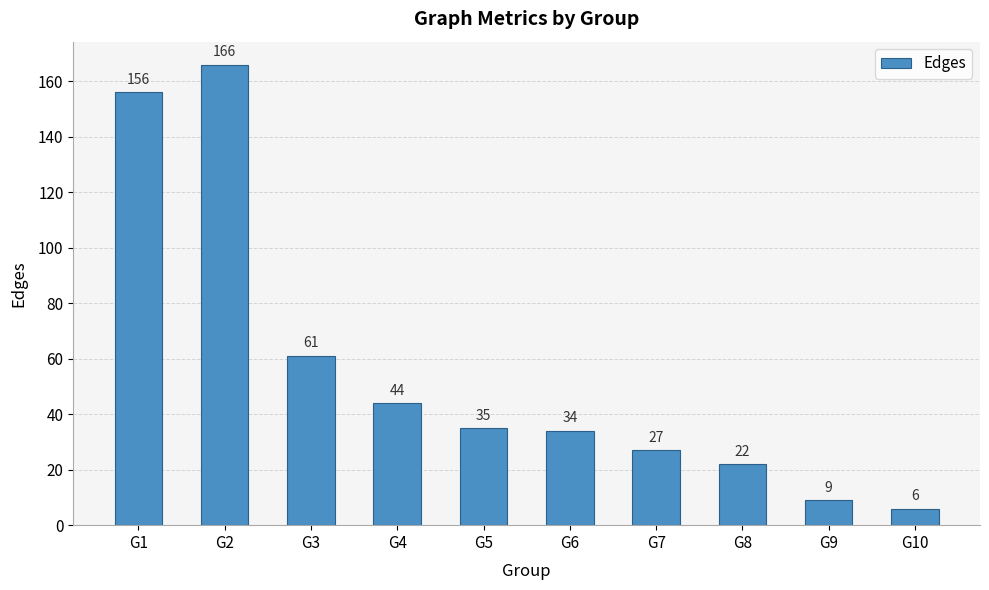

At which category does the chart reach its minimum across all series?

G10